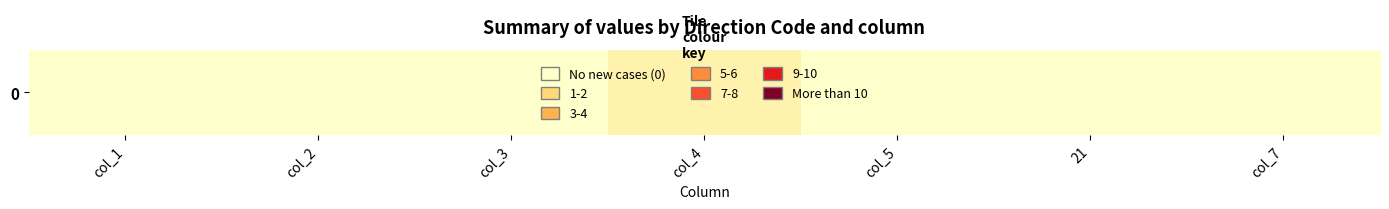

How many data points does each series have?

7